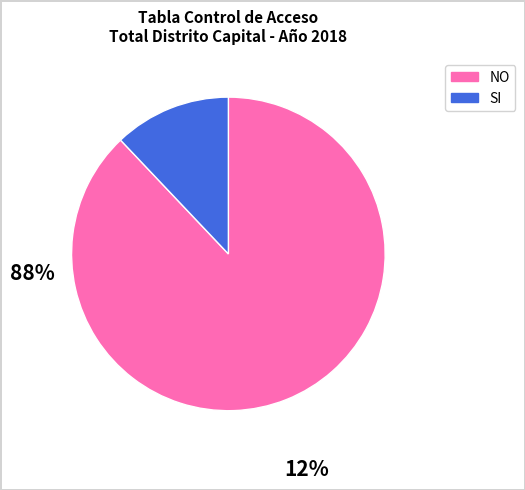

True or false: NO accounts for 80% of the total.

False